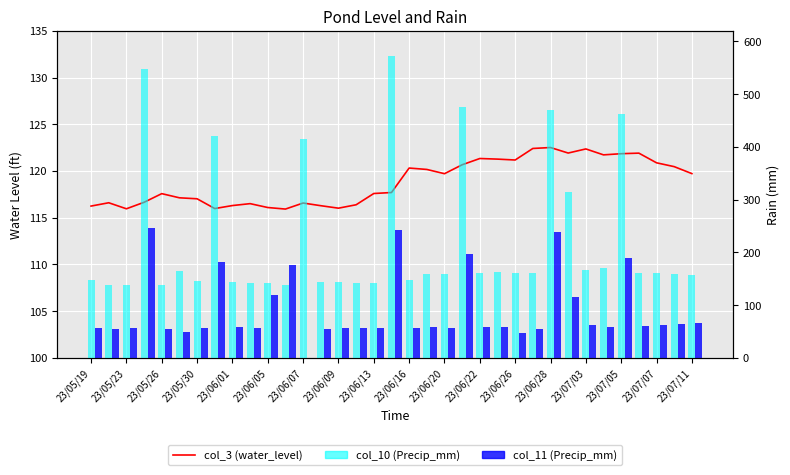

The value of col_10 (Precip_mm) at 23 is 163.0. True or false?

True